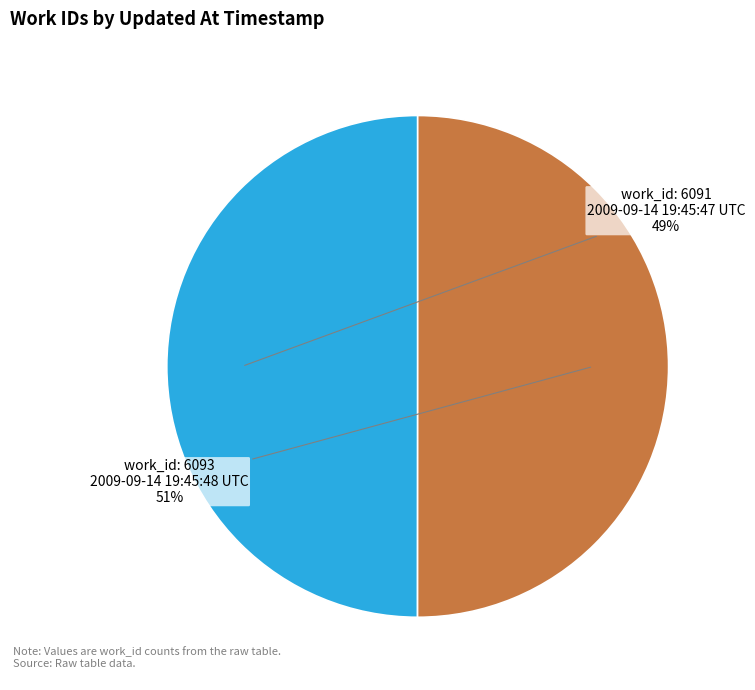

Which has a higher value, 2009-09-14 19:45:48 UTC or 2009-09-14 19:45:47 UTC?

2009-09-14 19:45:48 UTC